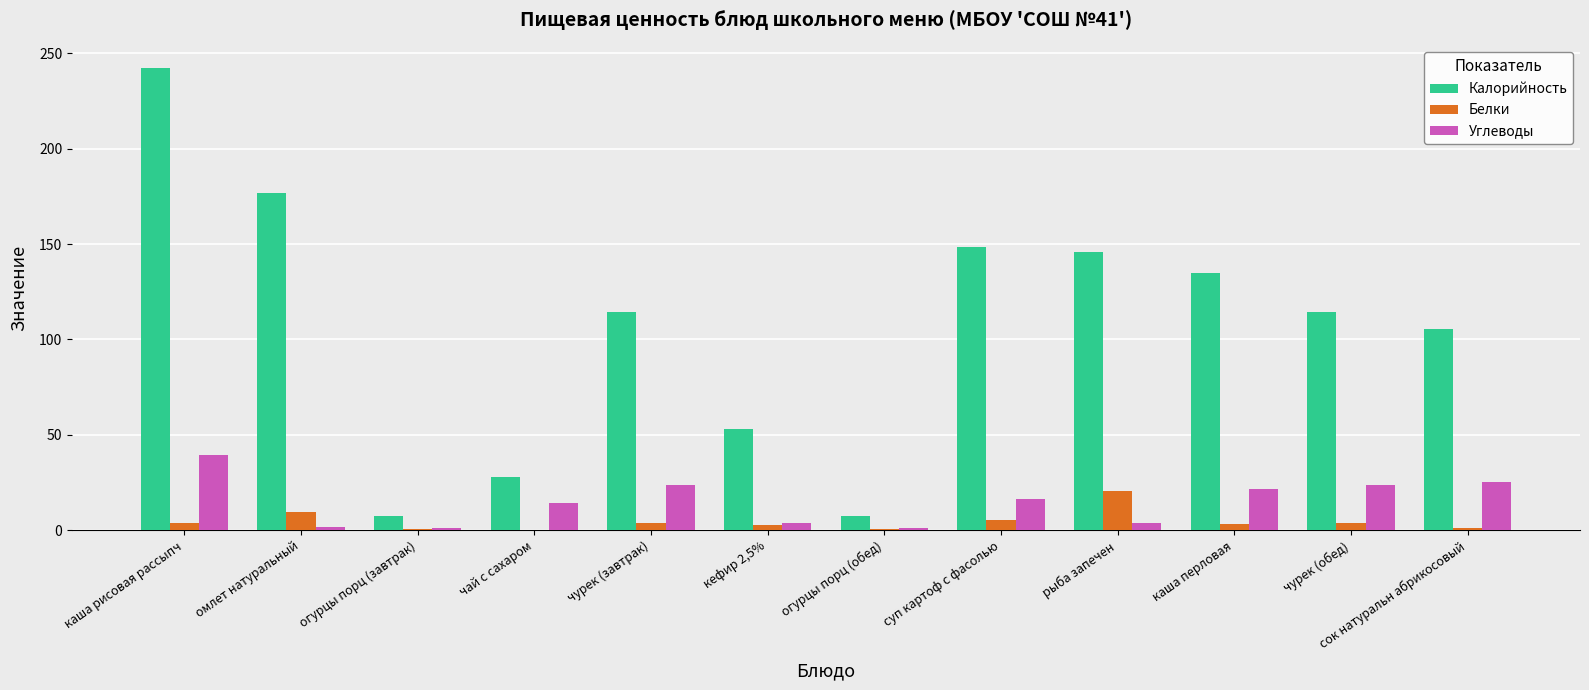

How many categories are shown in the chart?

12